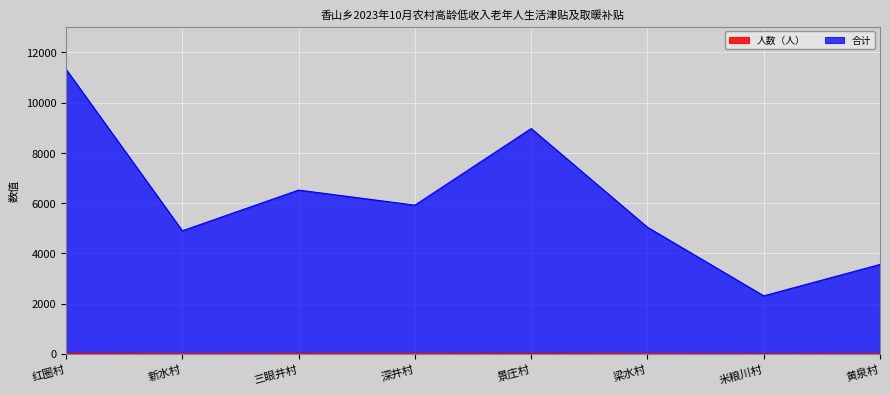

Read the 人数（人） value at 米粮川村.

5